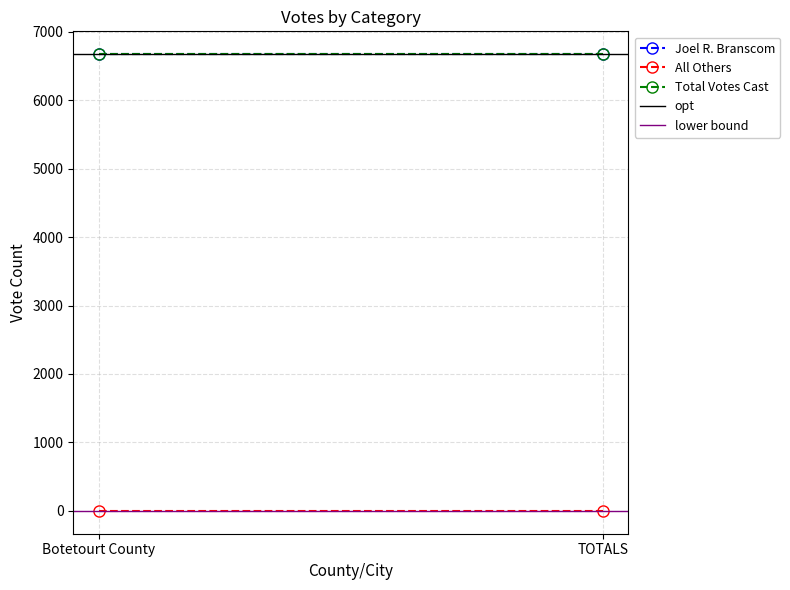

What is the label of the 2nd point from the left?

TOTALS